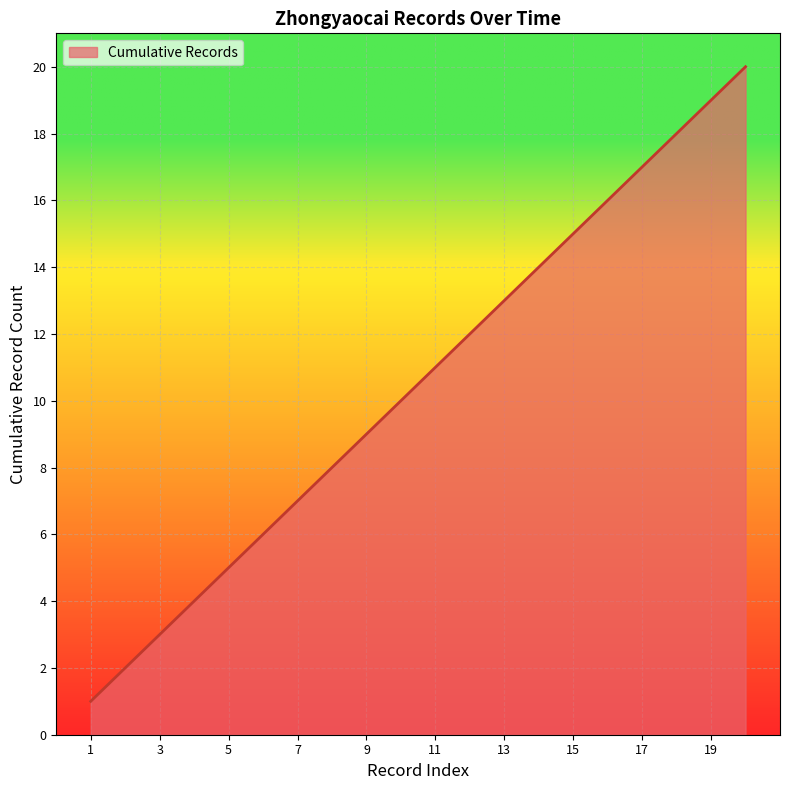

How many series are shown in this chart?

1